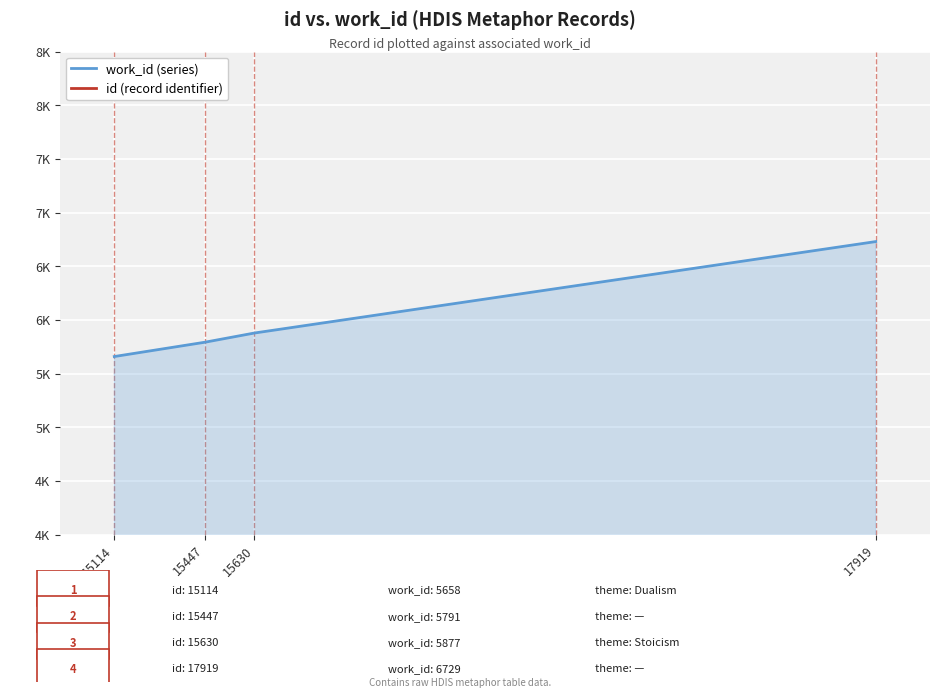

Is the value of work_id (series) at 15114 greater than the value of id (record identifier) at 17919?

No